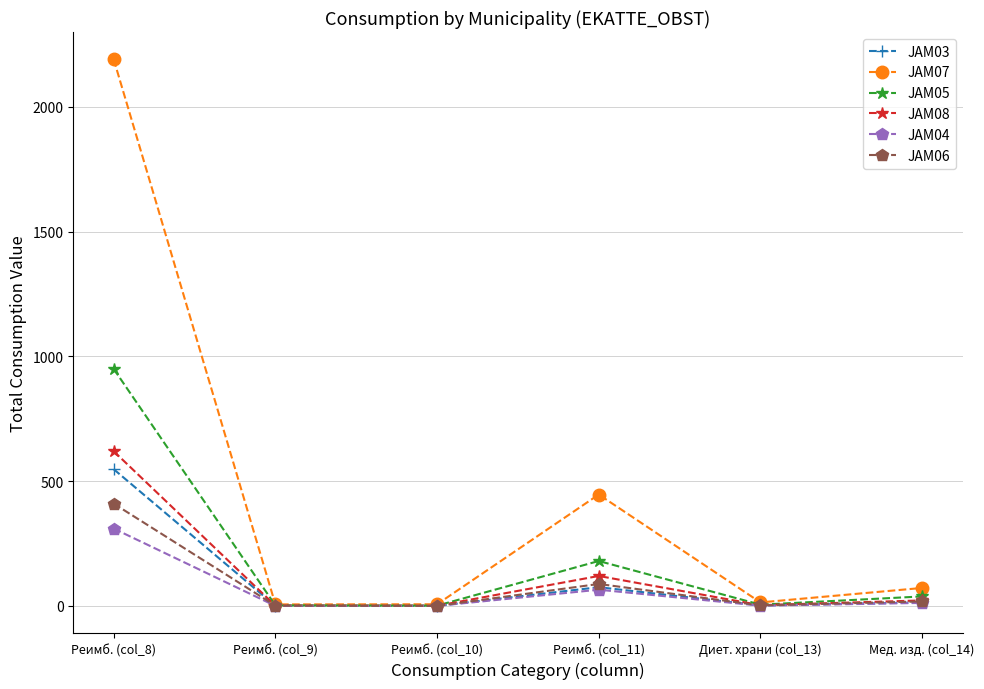

Where is JAM06 nearest to the value 205?

Реимб. (col_11)